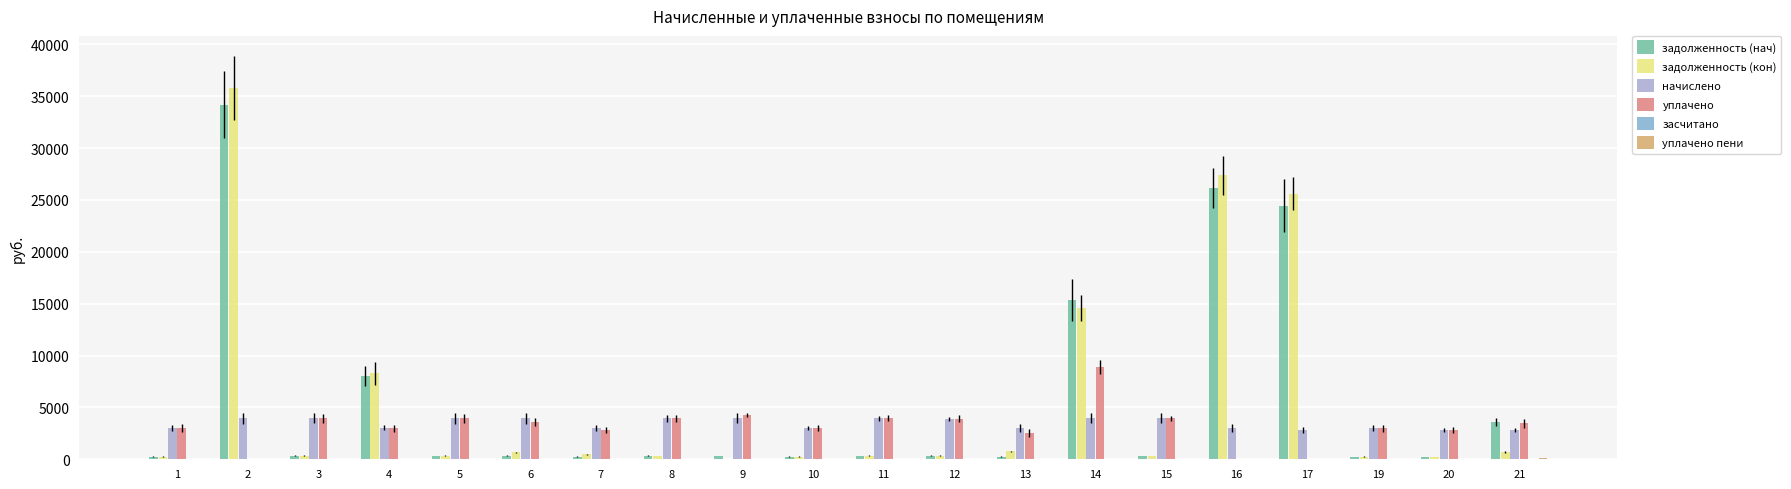

Is the value of задолженность (кон) at 16 greater than the value of задолженность (нач) at 14?

Yes